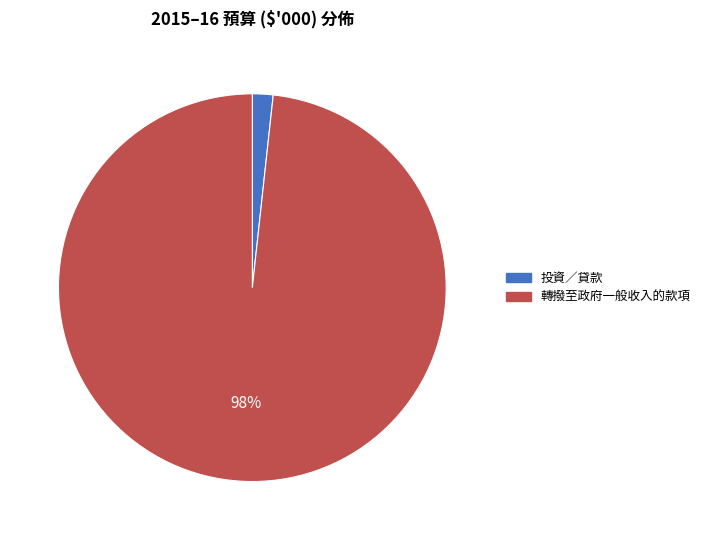

The 投資／貸款 slice represents 85% of the pie. True or false?

False